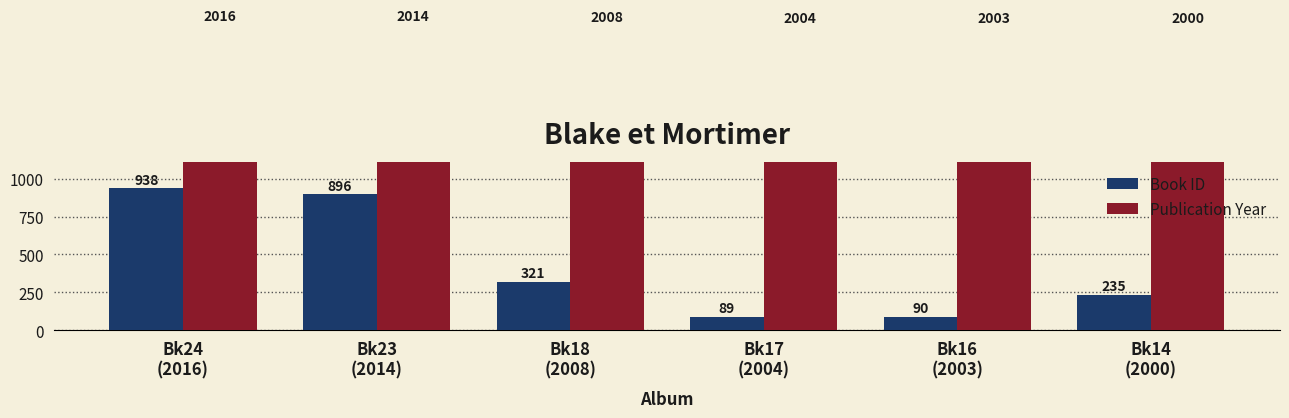

Which series has the largest total across all categories?

Publication Year